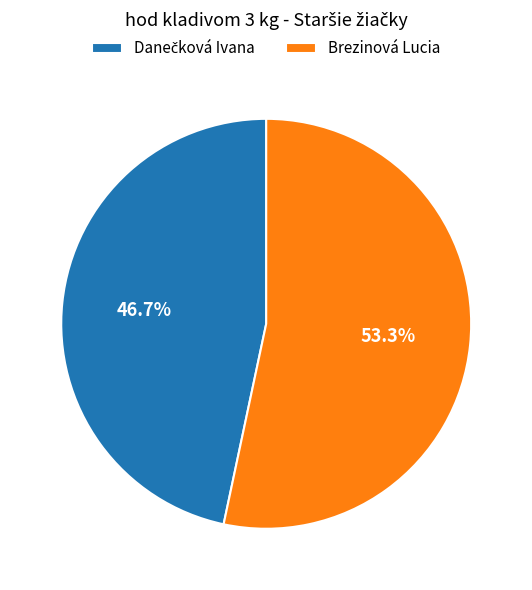

How many slices are in this pie chart?

2